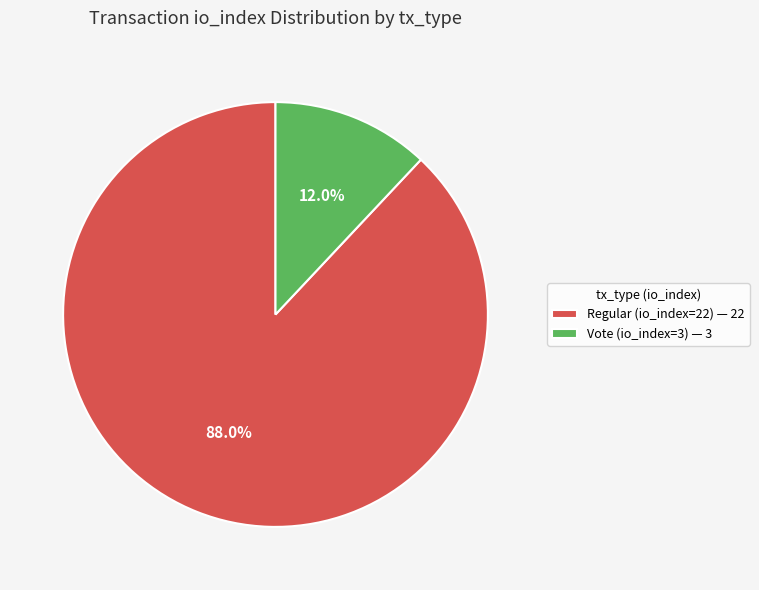

To the nearest percent, what percentage of the pie is Regular (io_index=22)?

88%